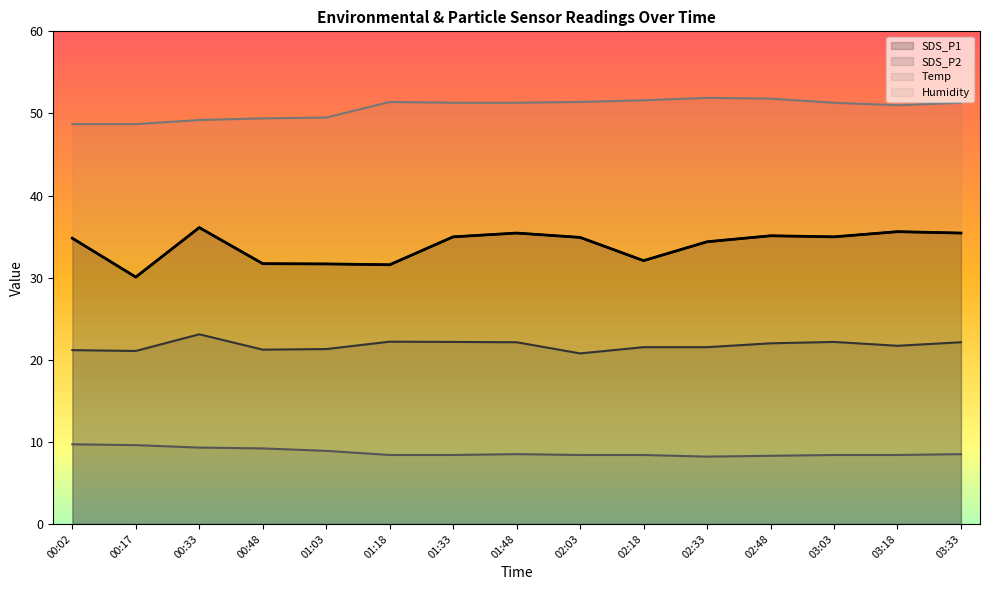

True or false: Humidity and Temp cross at least once.

False